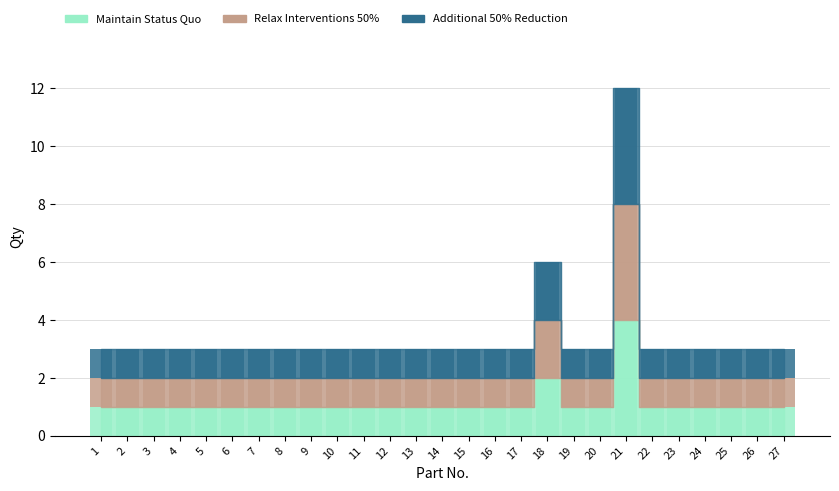

What is the value of the Maintain Status Quo bar at the 7th from the left?

1